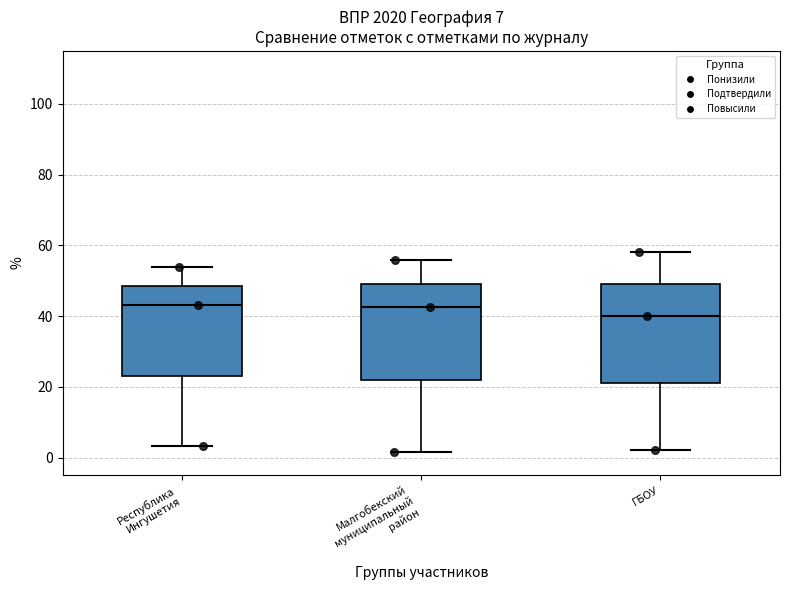

Which box's median line is the lowest?

ГБОУ